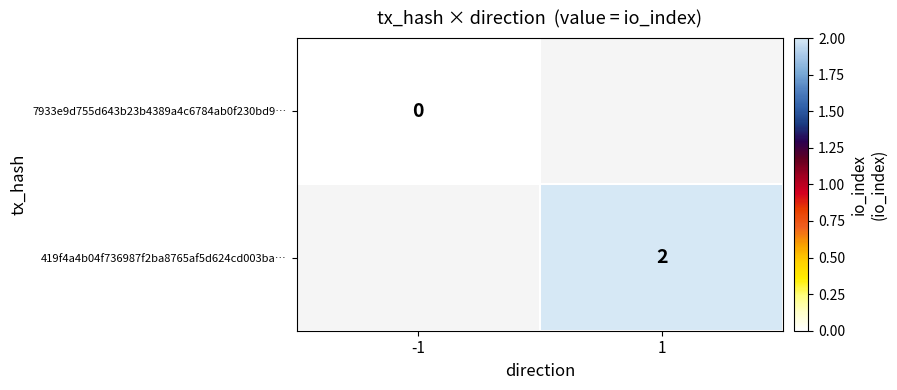

The value of 419f4a4b04f736987f2ba8765af5d624cd003ba… at 1 is 2. True or false?

True